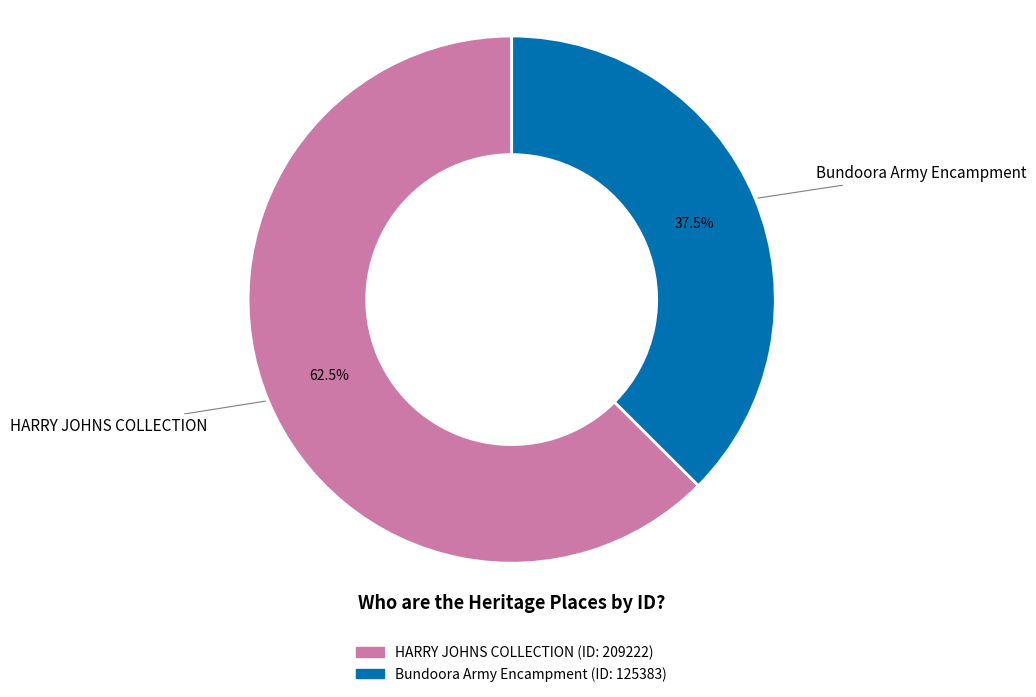

To the nearest percent, what is the difference between the HARRY JOHNS COLLECTION and Bundoora Army Encampment slice percentages?

25%